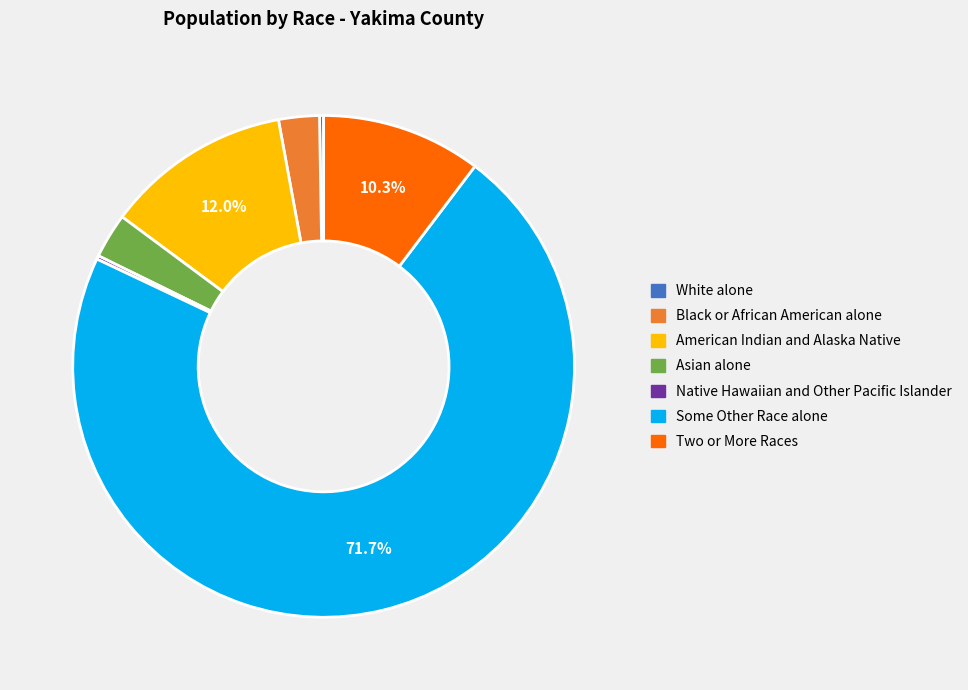

True or false: American Indian and Alaska Native accounts for 12% of the total.

True